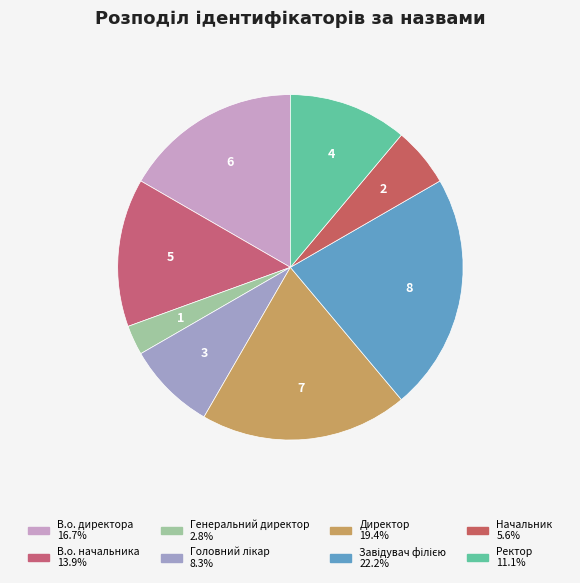

What percentage is NOT represented by Начальник?

94.4%